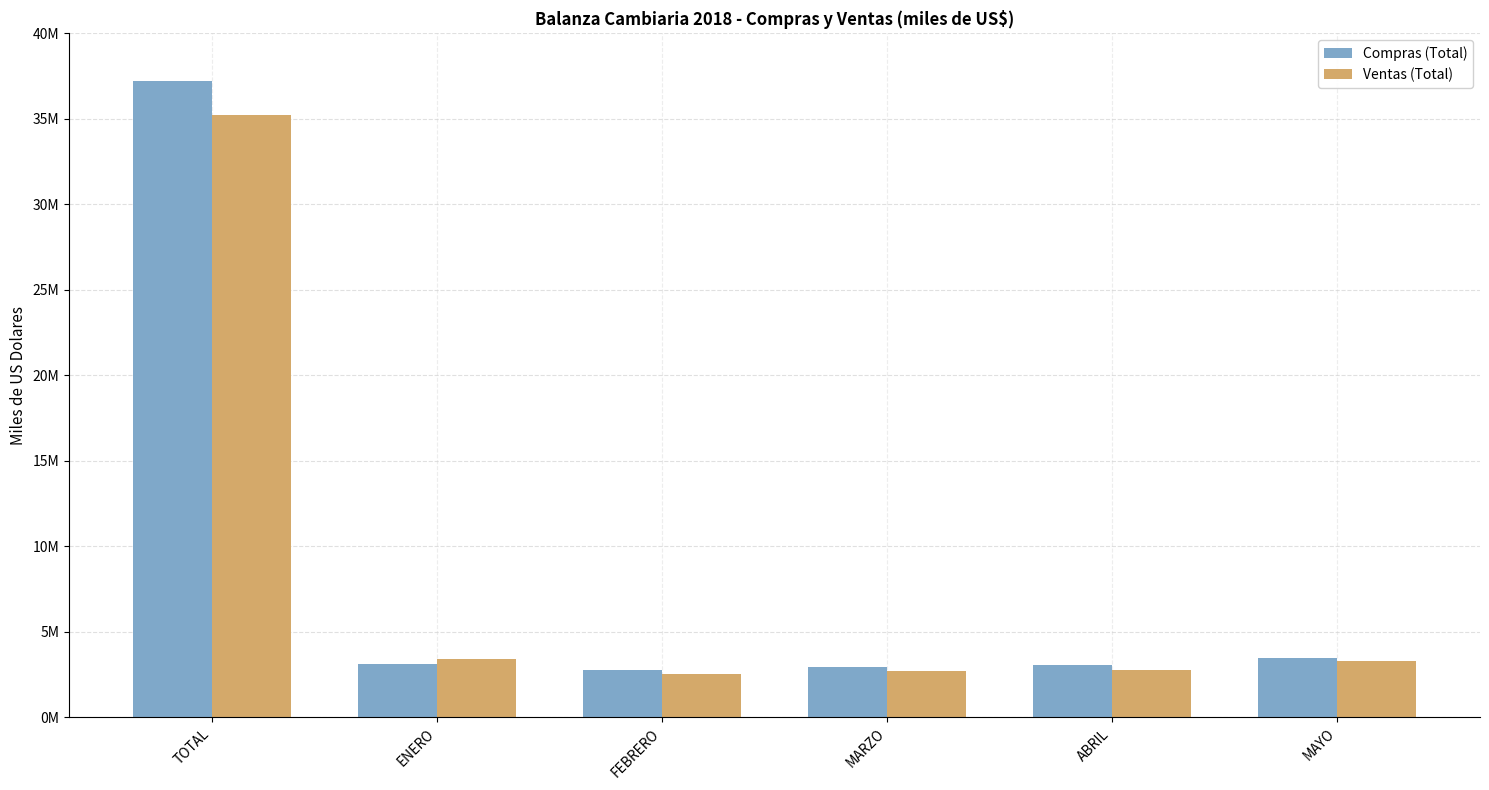

What is the value of the Ventas (Total) bar at the 5th from the left?

2771560.9